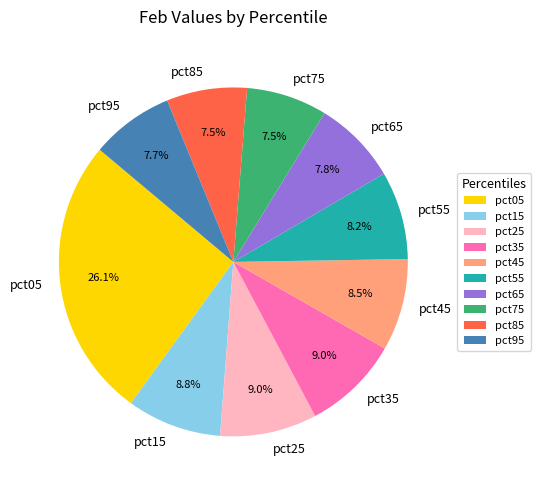

Count the number of slices in the pie.

10